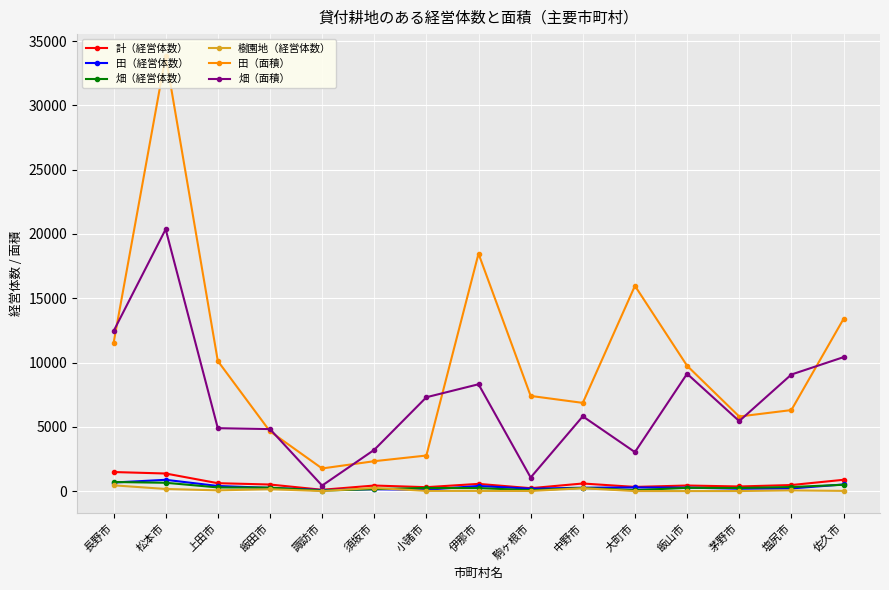

What is the smallest value displayed?

1